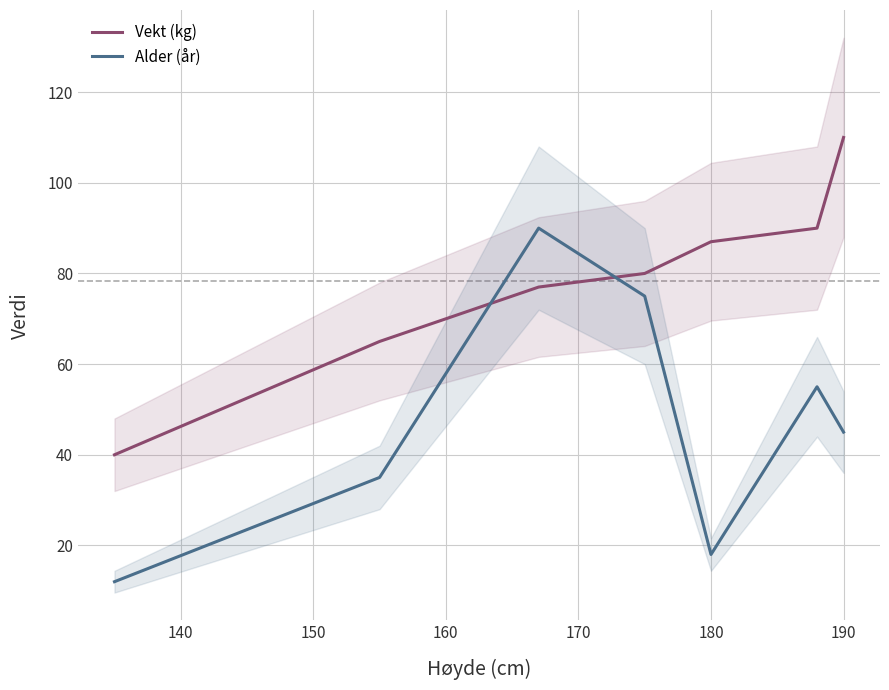

What is the sum of the Alder (år) values at 190 and 180?

63